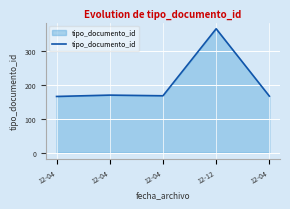

How many lines are shown in the chart?

1